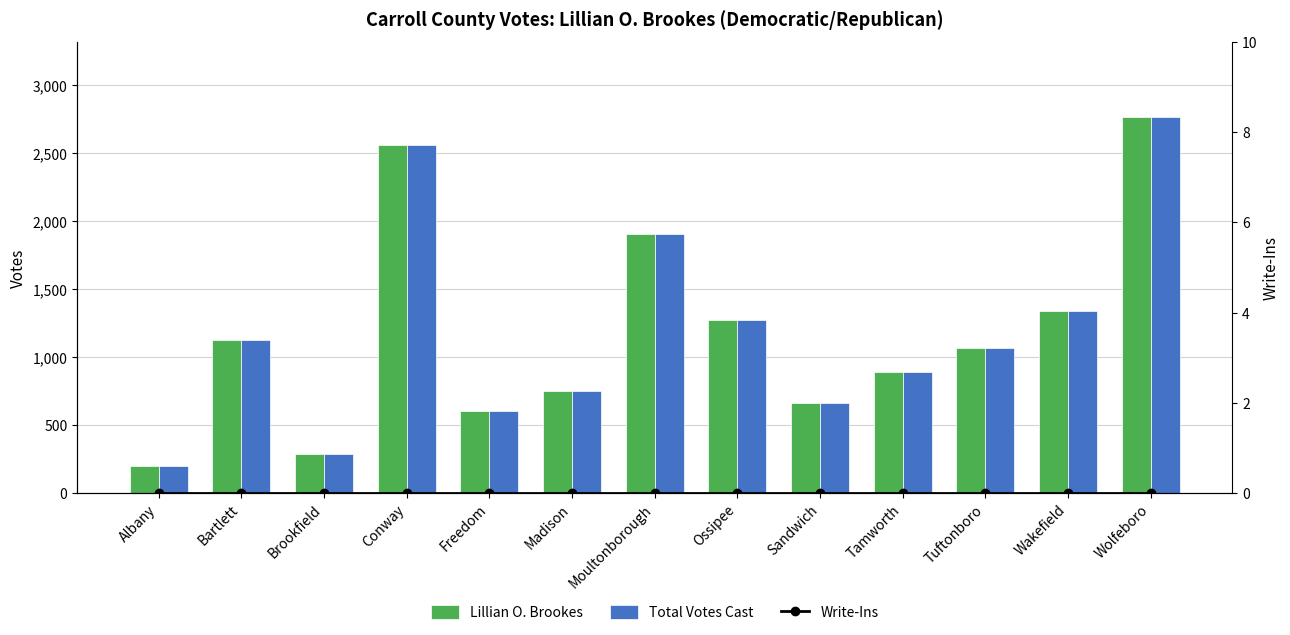

Reading right to left, list all the values displayed in this chart.

Lillian O. Brookes: 2763	1335	1065	892	658	1274	1901	751	604	2558	288	1126	196
Total Votes Cast: 2763	1335	1065	892	658	1274	1901	751	604	2558	288	1126	196
Write-Ins: 0	0	0	0	0	0	0	0	0	0	0	0	0